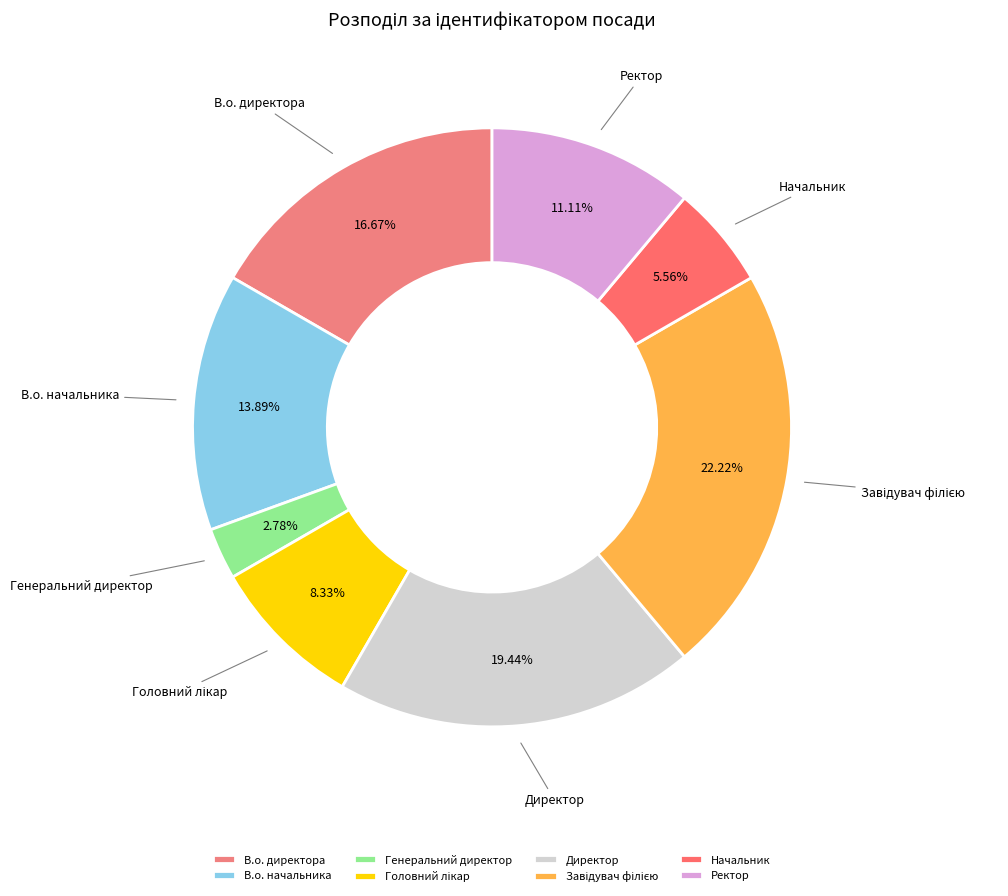

Count the number of slices in the pie.

8